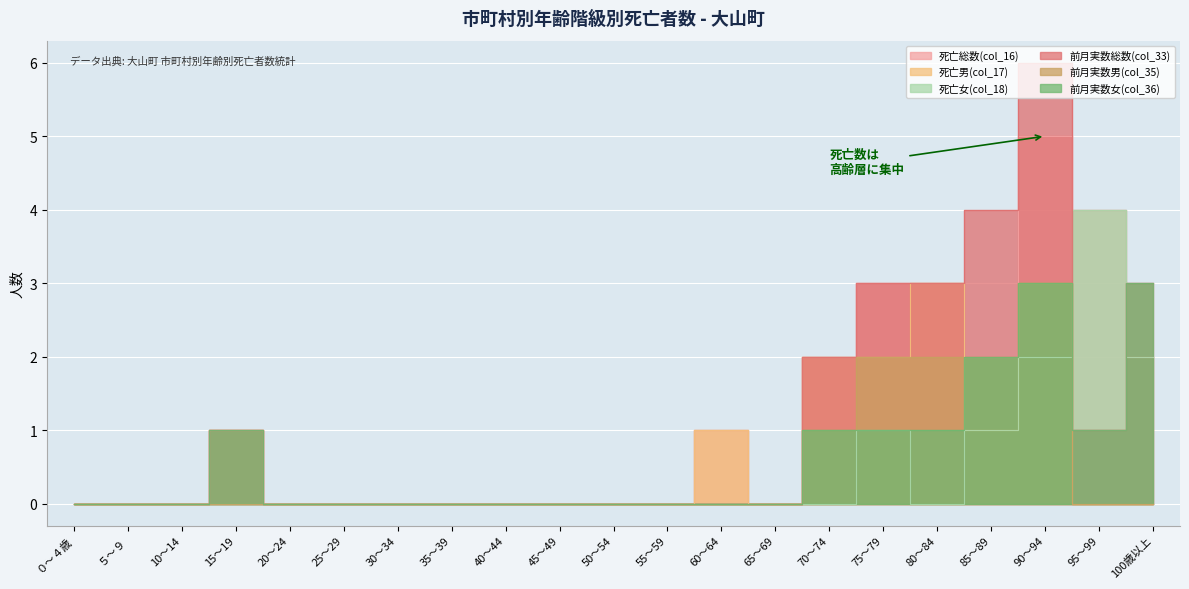

Which series ends up on top after the final intersection of 前月実数総数(col_33) and 死亡女(col_18)?

前月実数総数(col_33)